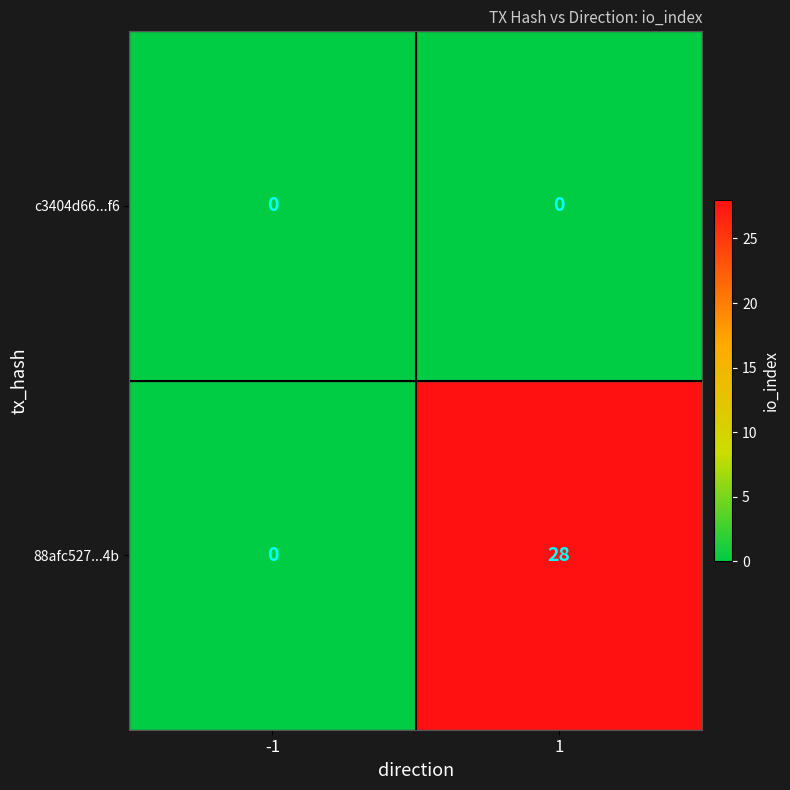

Is it true that 88afc527...4b equals 28 at 1?

True